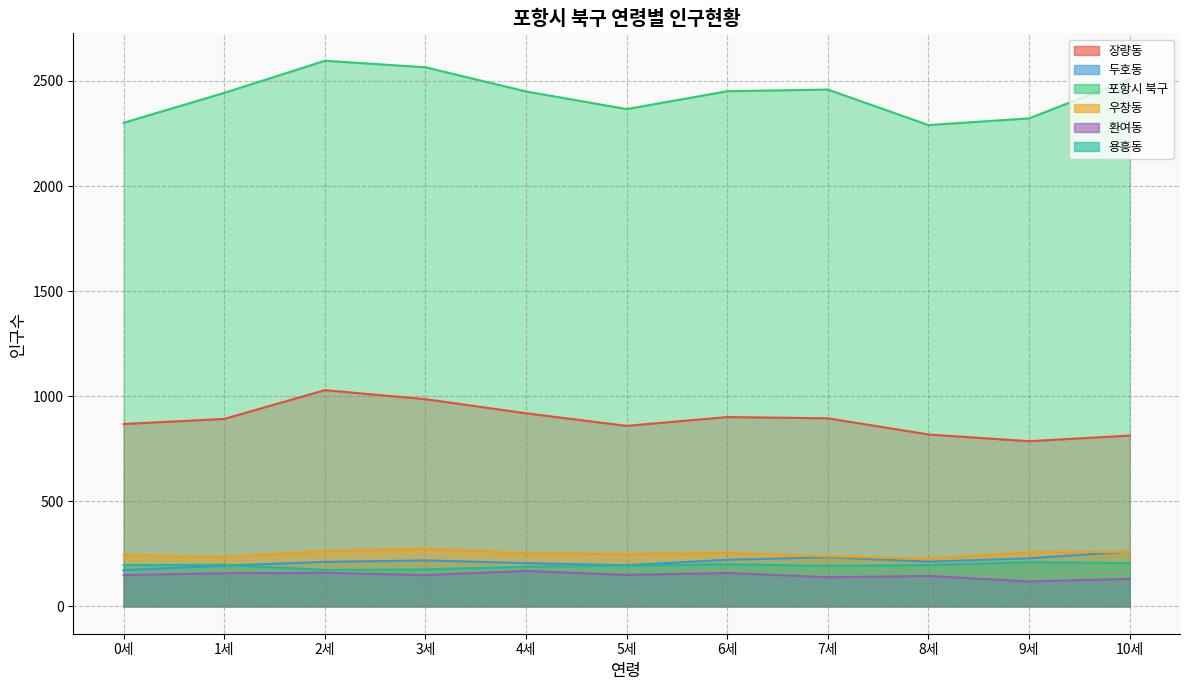

Where is the first local minimum for 환여동?

3세